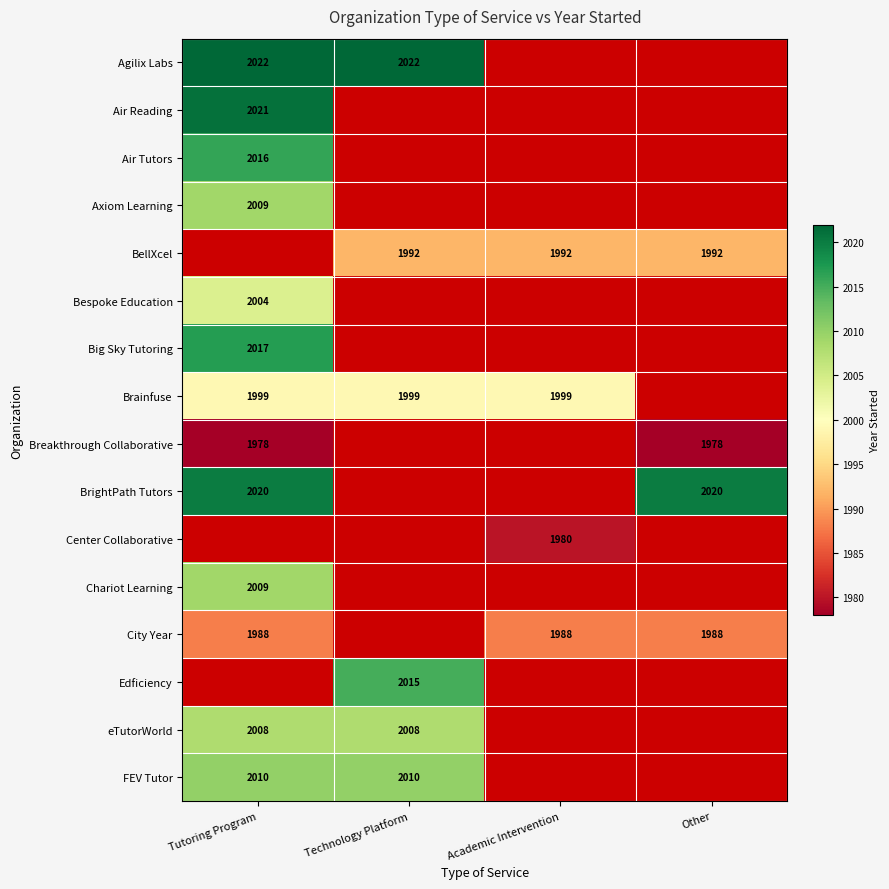

The value of Air Tutors at Tutoring Program is 2016. True or false?

True